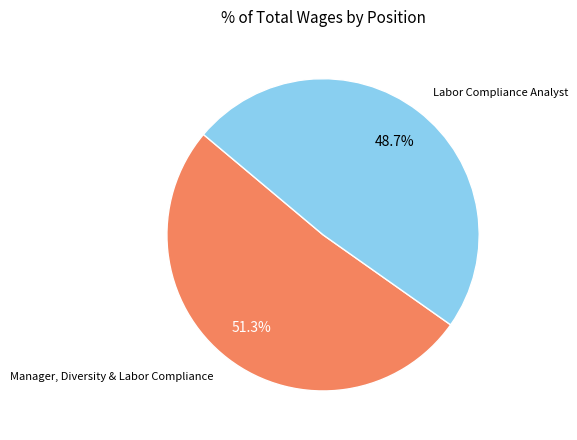

Is there any slice that represents more than half of the pie?

Yes